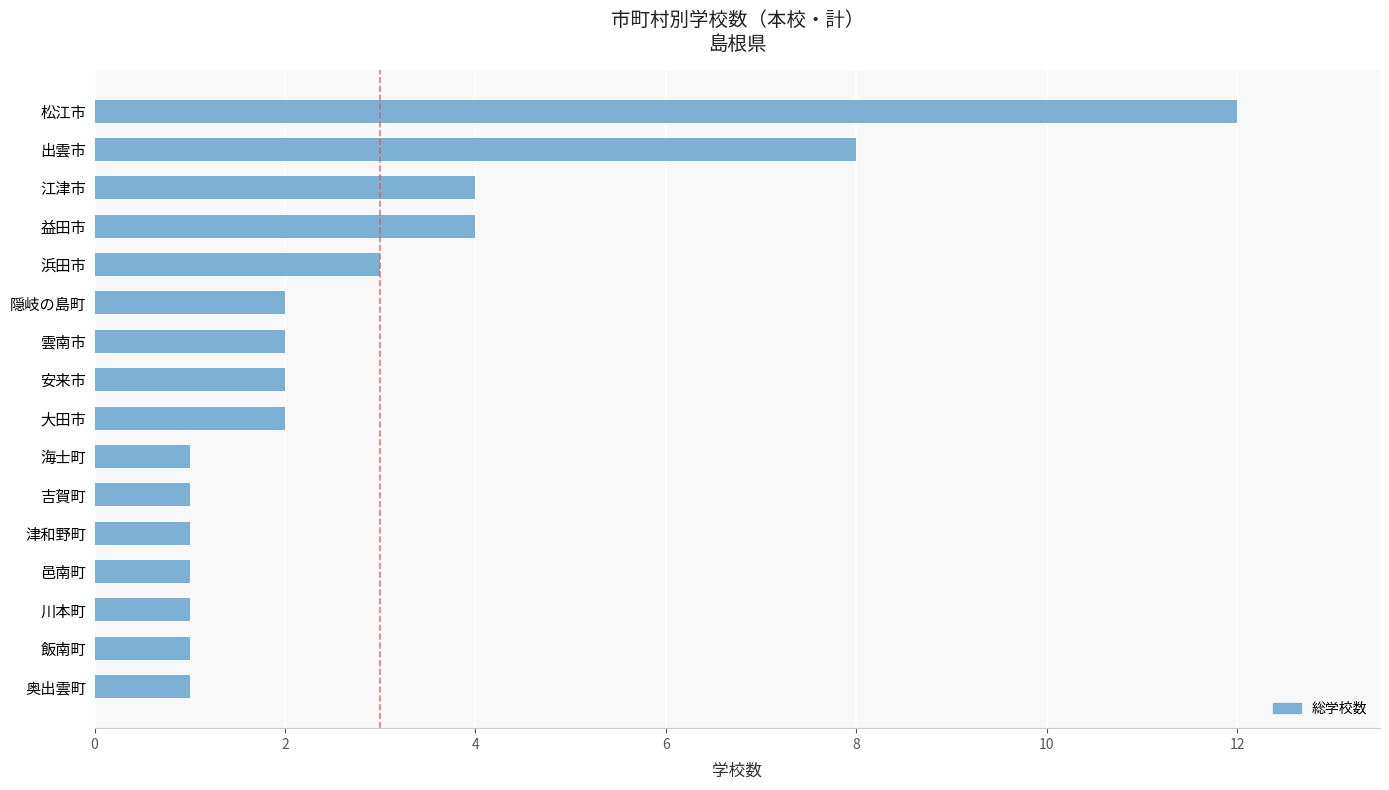

Reading bottom to top, list all the values displayed in this chart.

奥出雲町=1	飯南町=1	川本町=1	邑南町=1	津和野町=1	吉賀町=1	海士町=1	大田市=2	安来市=2	雲南市=2	隠岐の島町=2	浜田市=3	益田市=4	江津市=4	出雲市=8	松江市=12